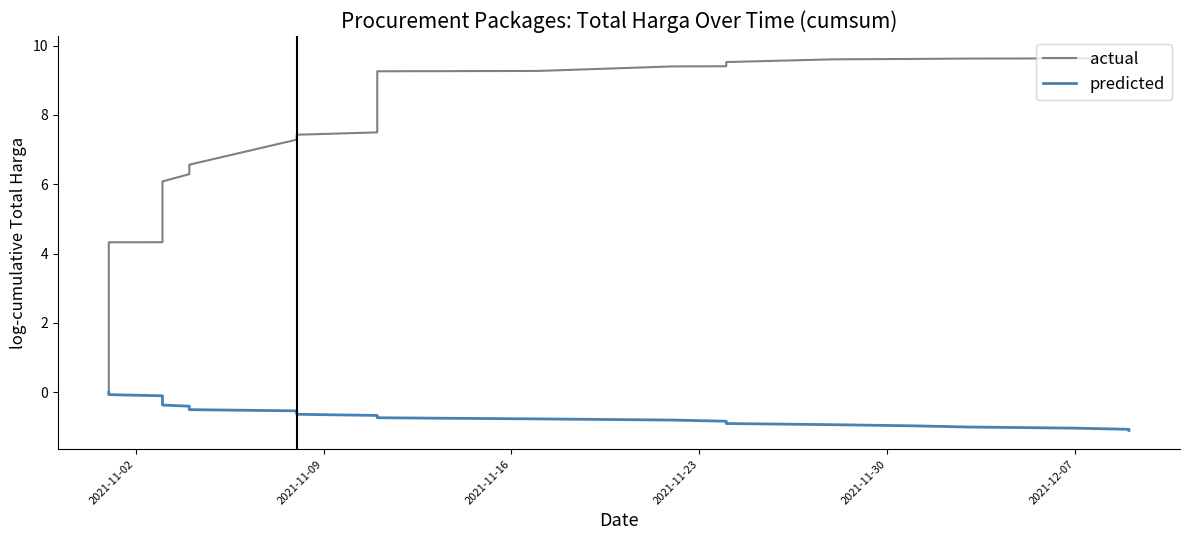

What is the maximum value shown in the chart?

9.7